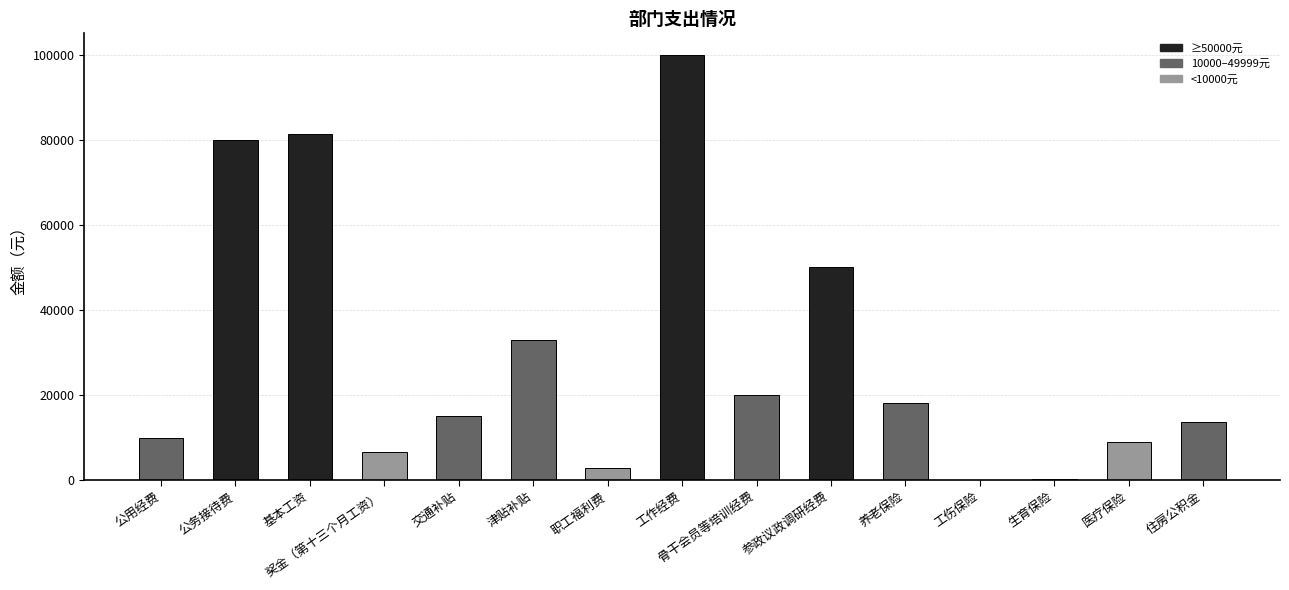

What is the ratio of the value at 住房公积金 to the value at 职工福利费?

4.8